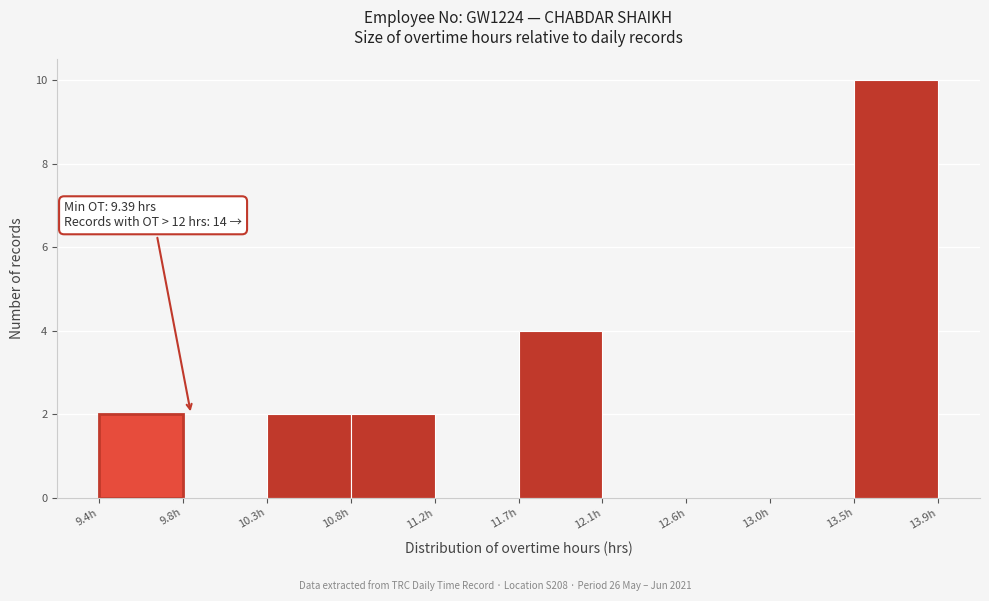

Over which range of the x-axis is the bar tallest?

13.50 to 13.95